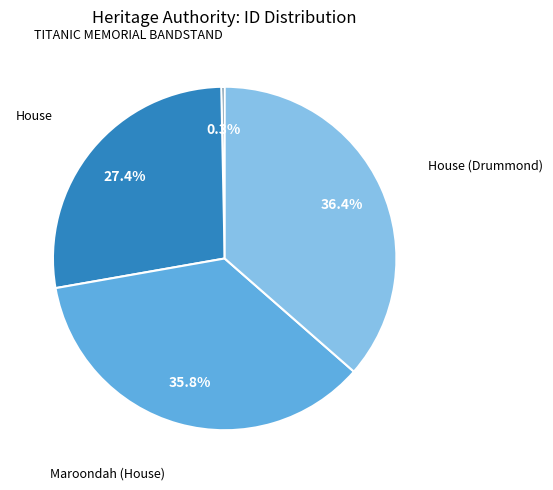

To the nearest percent, what is the average slice percentage?

25%